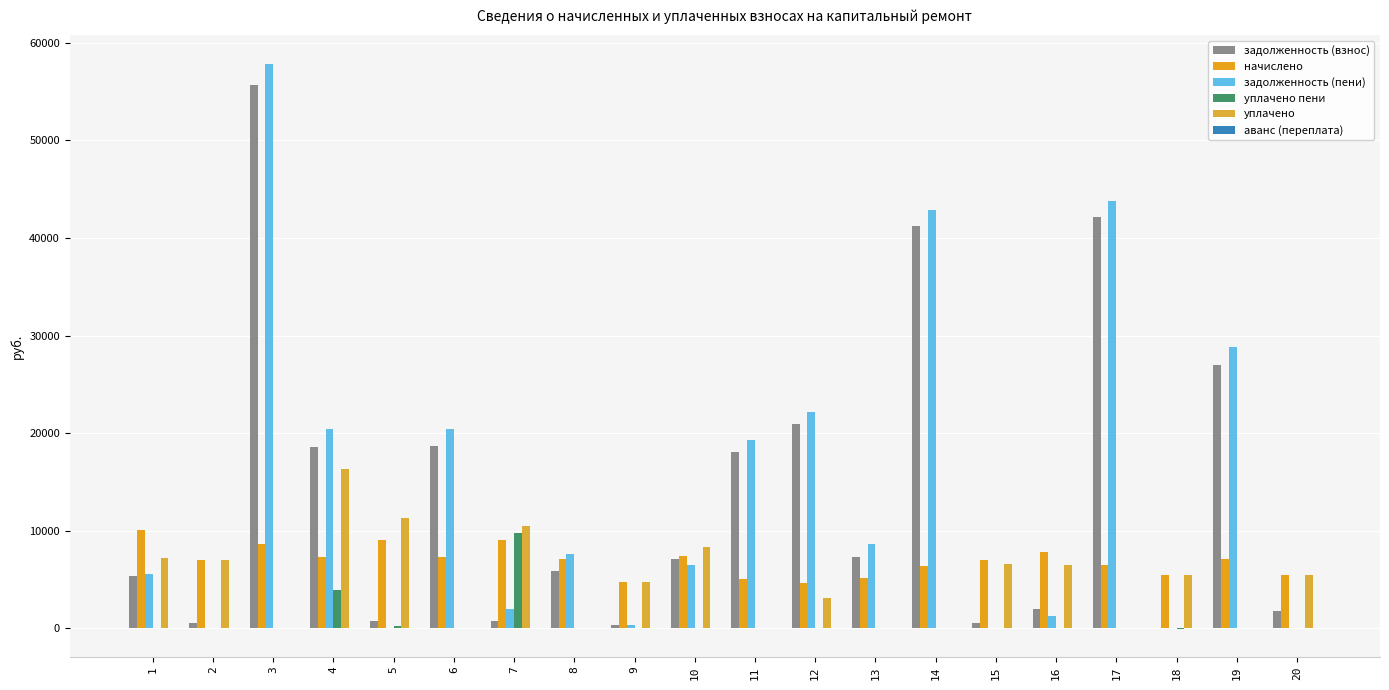

How many groups of bars are there?

20